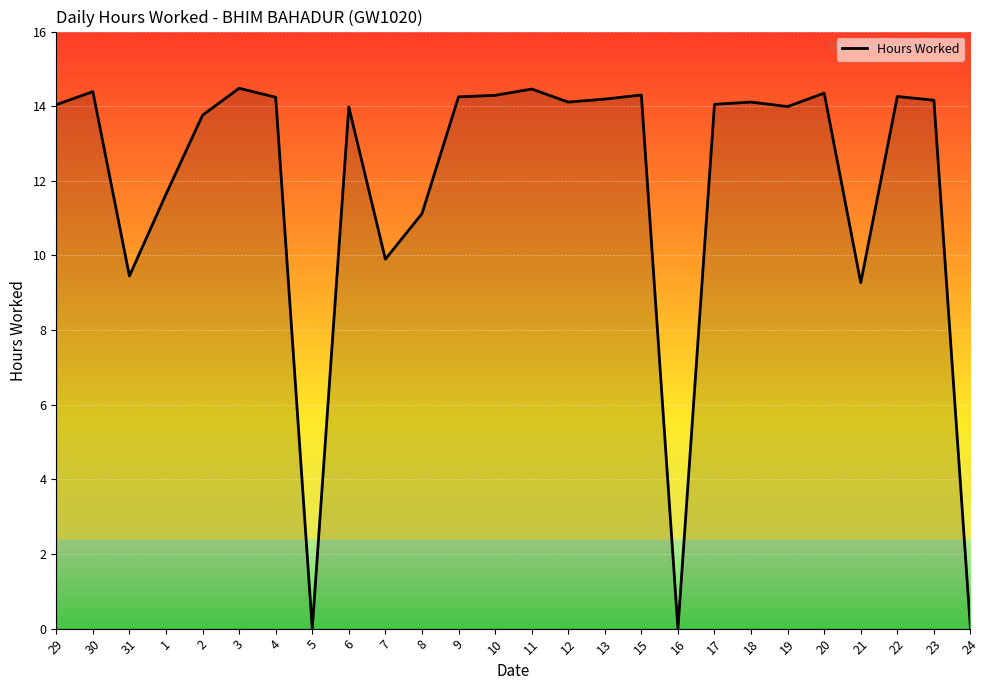

Is it true that the value at 2 is 13.8?

True